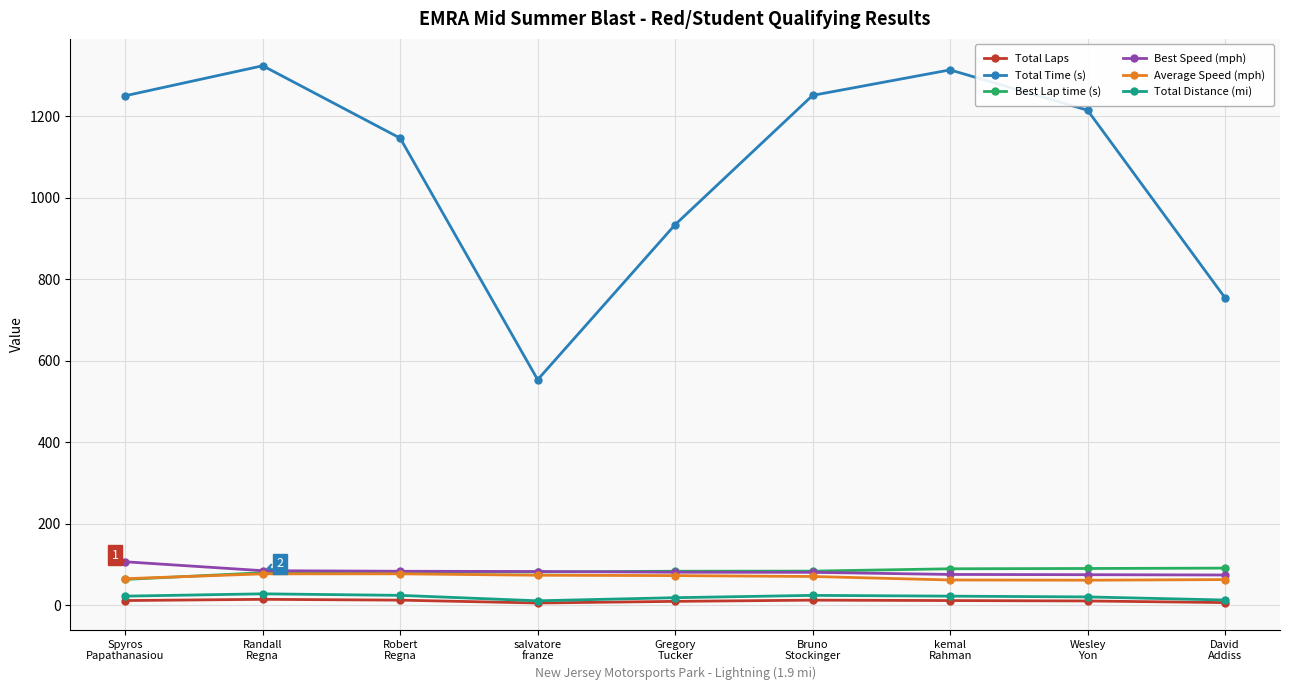

Which series has the largest range (max minus min)?

Total Time (s)